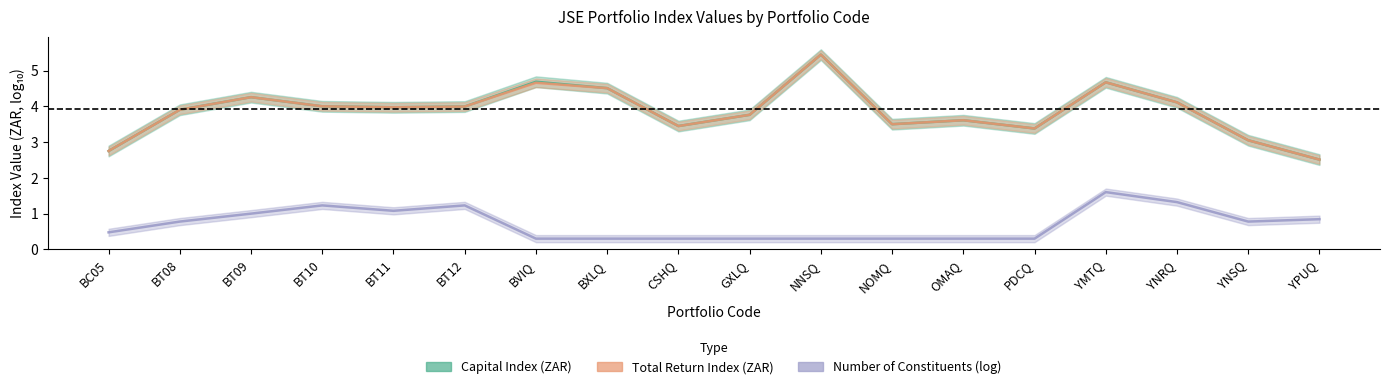

Which series has the widest spread of values?

Capital Index (ZAR)